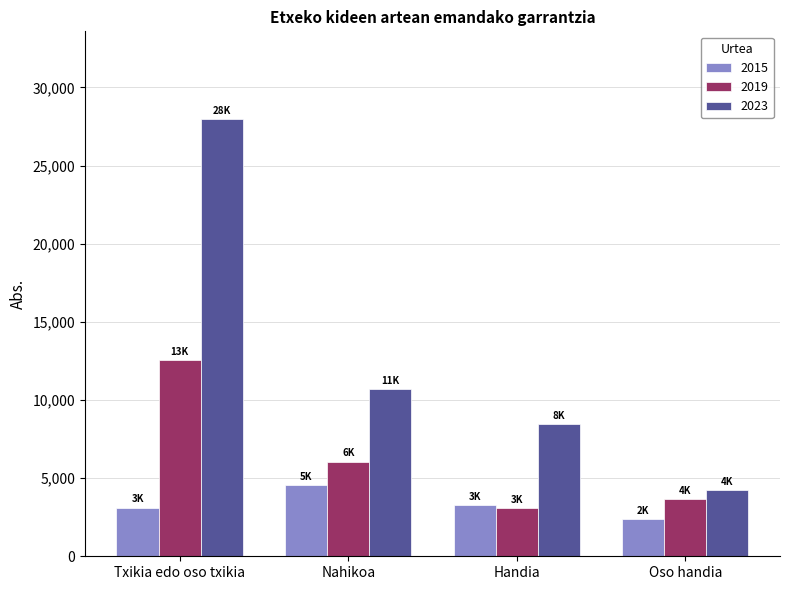

Which category has the lowest value across all series?

Oso handia